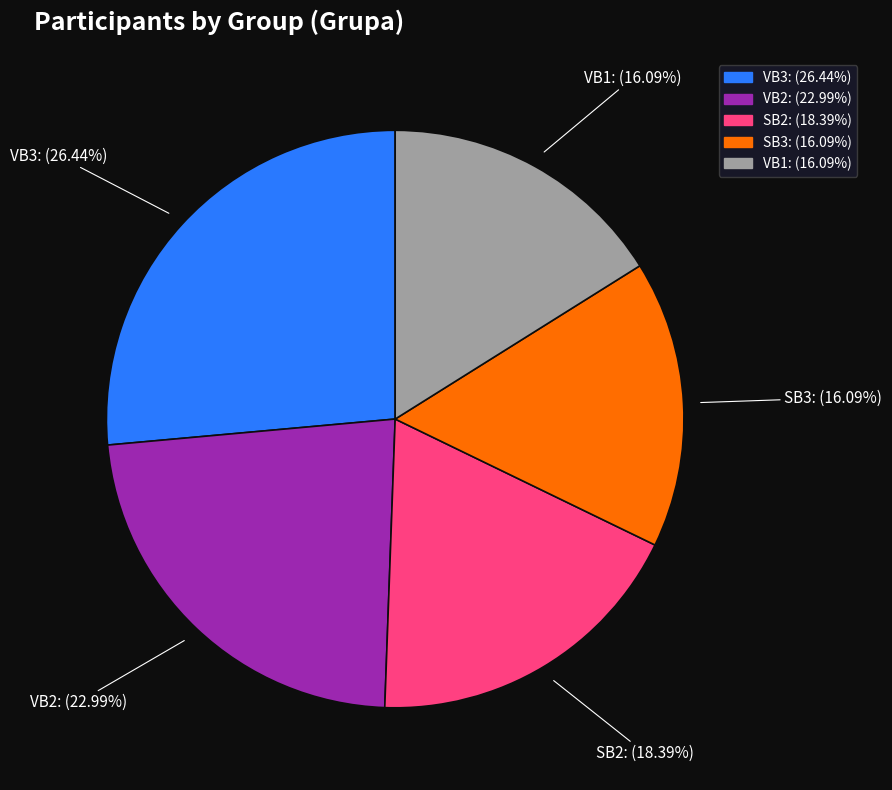

Does VB3 represent more than half of the total?

No